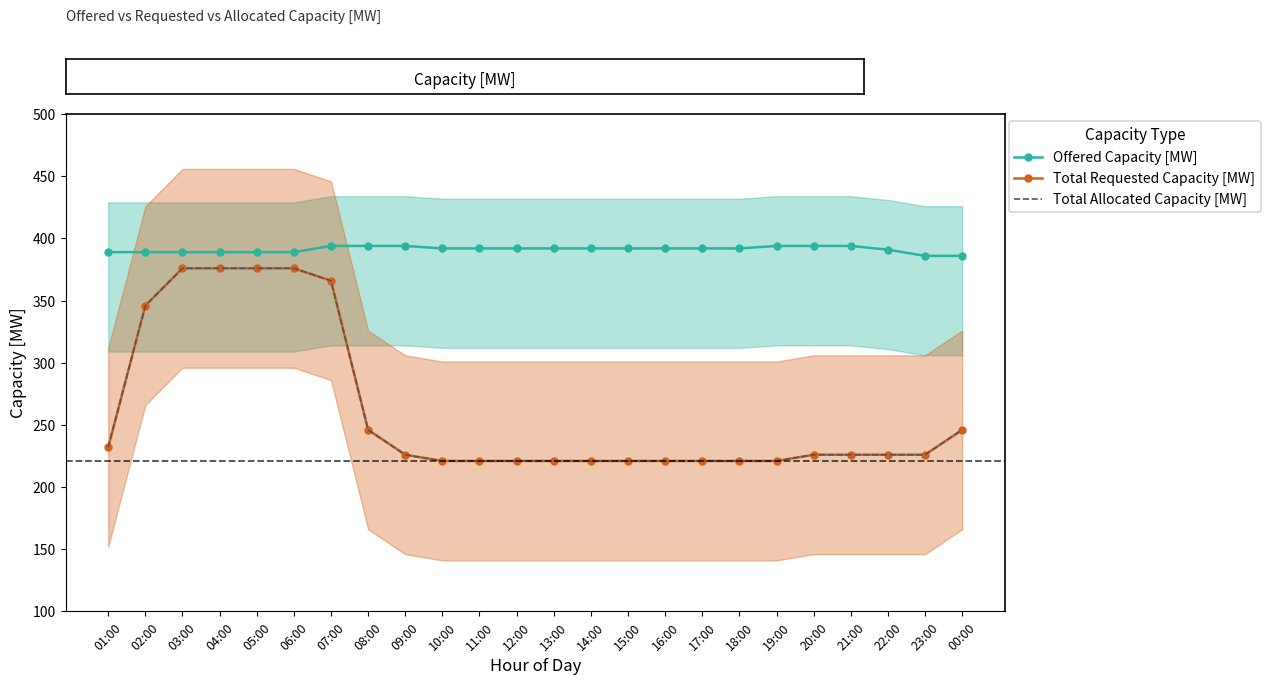

What is the value of the Offered Capacity [MW] point at the 9th from the left?

394